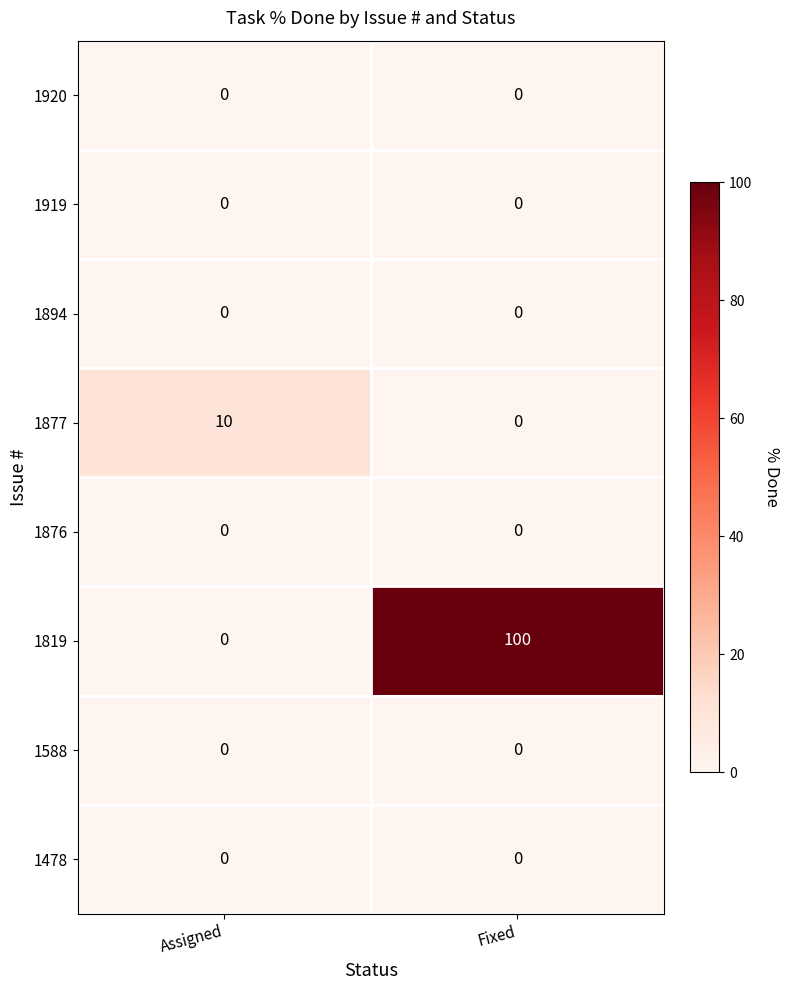

What is the maximum value shown in the chart?

100